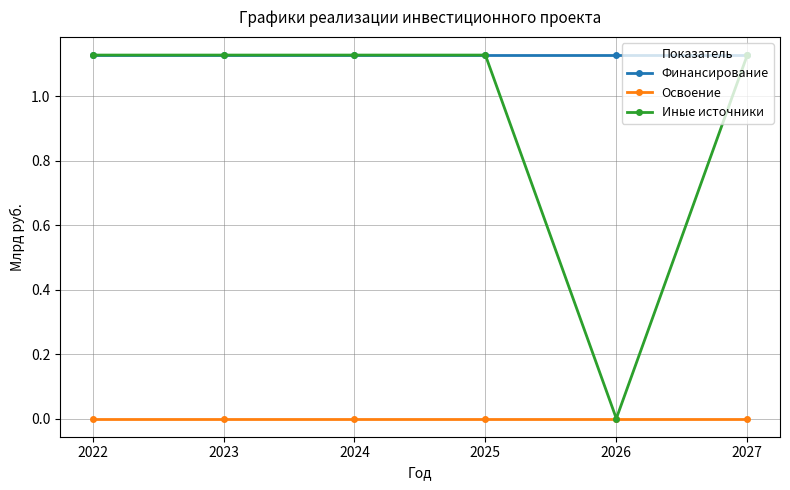

Is the value of Финансирование at 2027 greater than the value of Освоение at 2026?

Yes